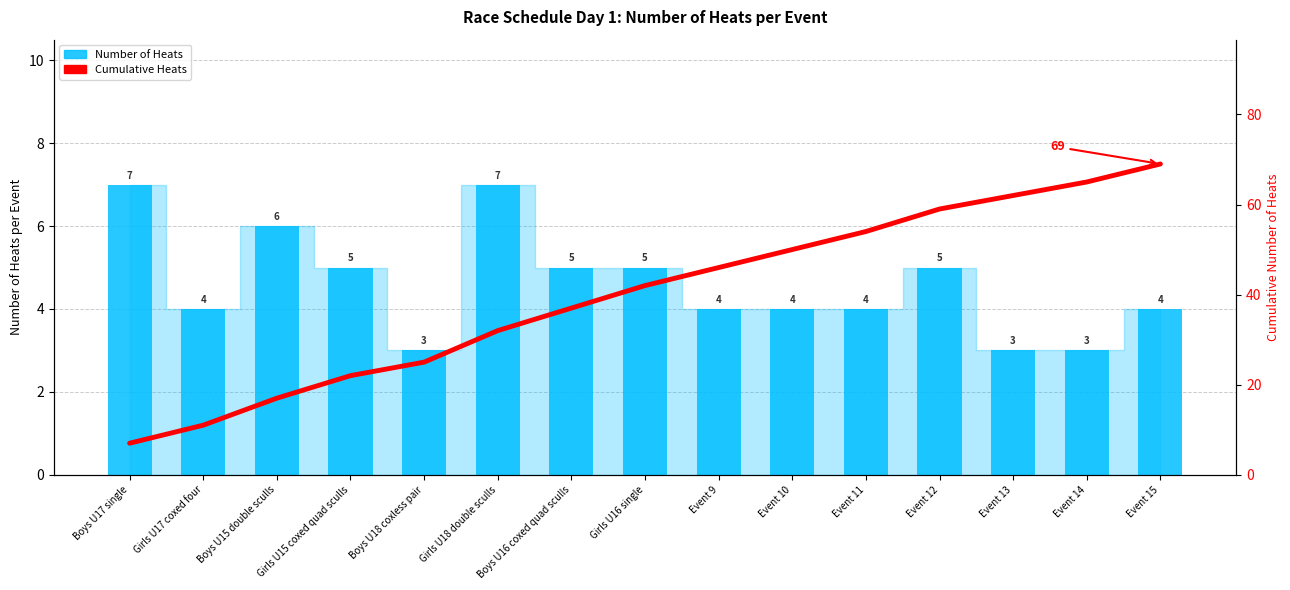

At which label does Number of Heats first exceed 4?

Boys U17 single